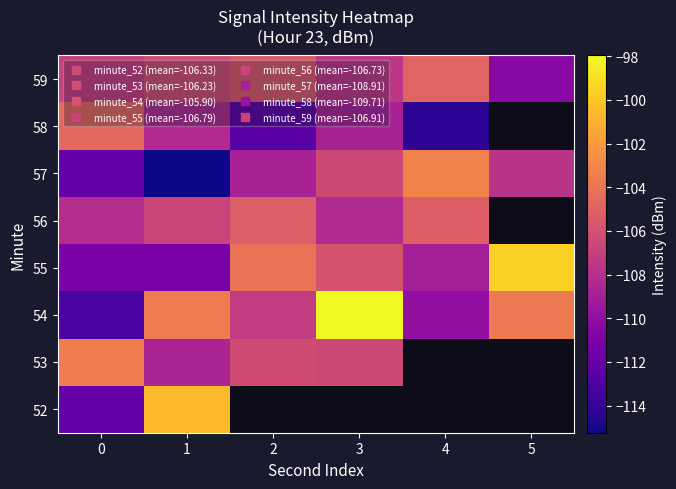

At how many categories does at least one series exceed -114?

6